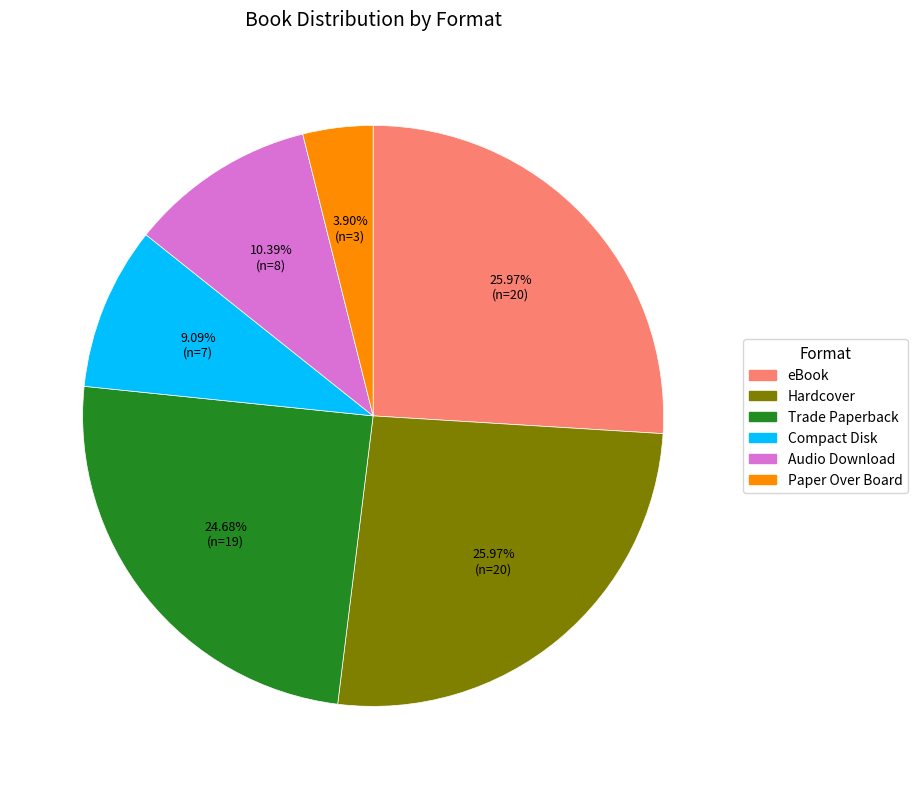

Which slice is the smallest?

Paper Over Board